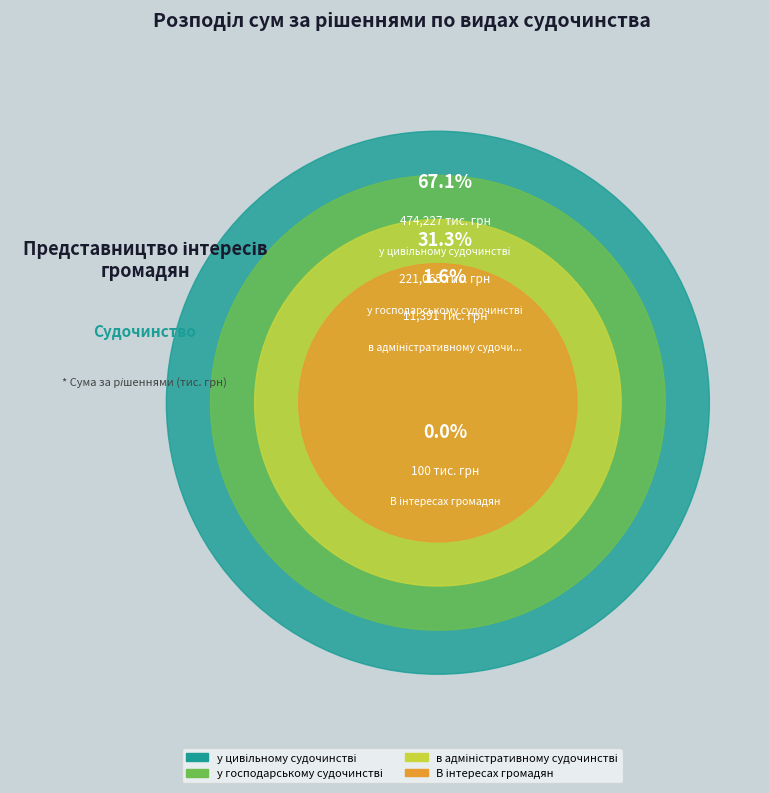

How many slices are in this pie chart?

4